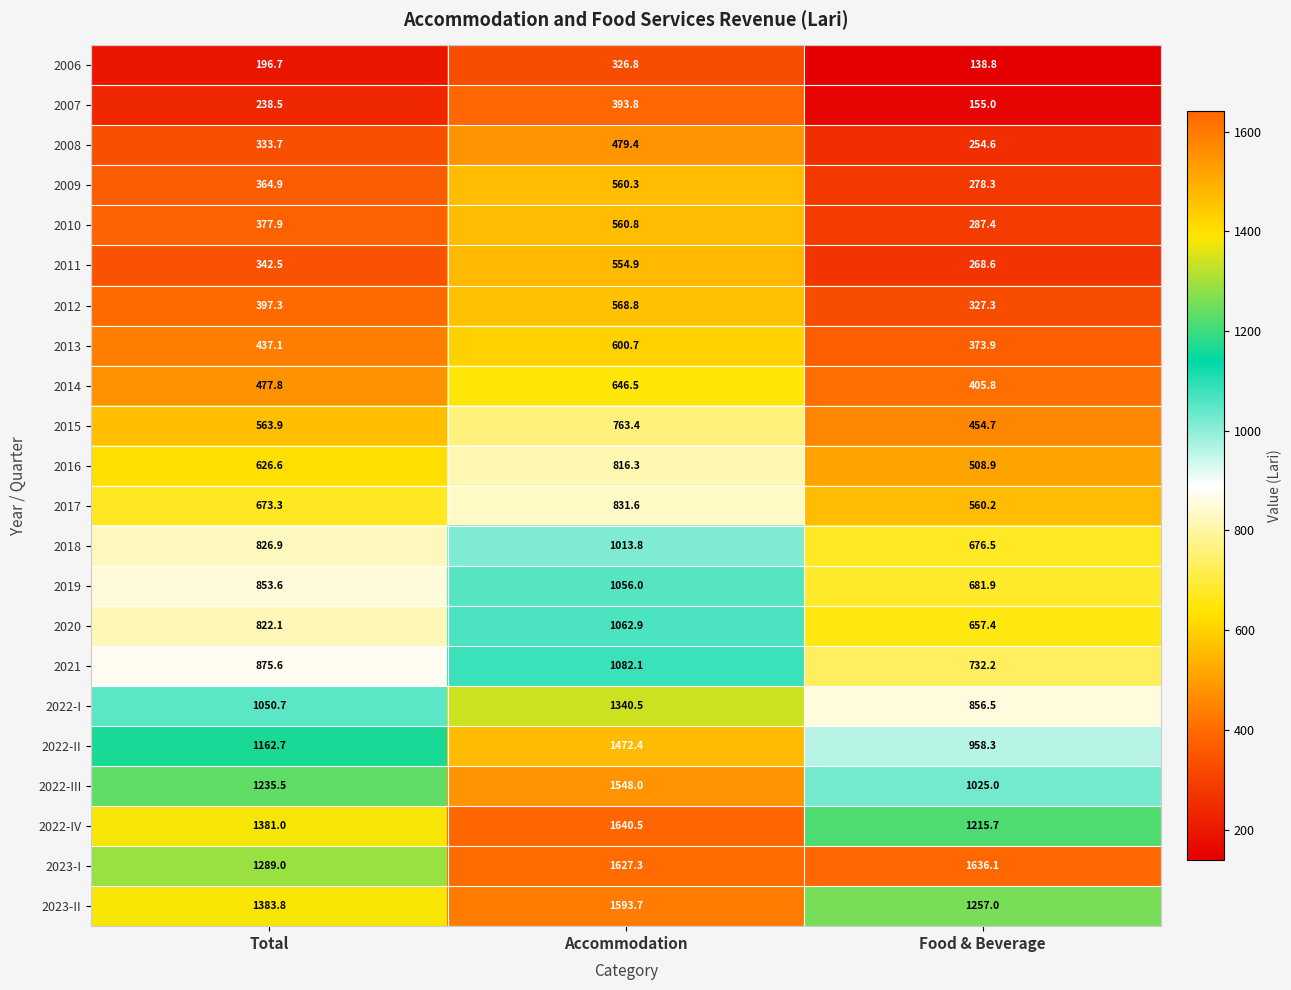

At which category is the sum across all series the highest?

Accommodation